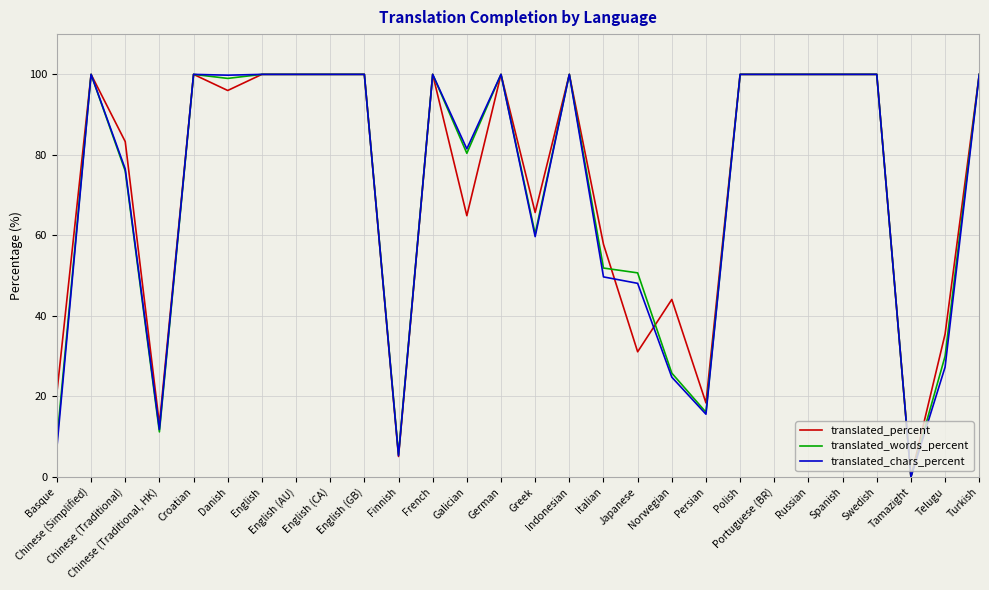

What position from the left is Greek?

15